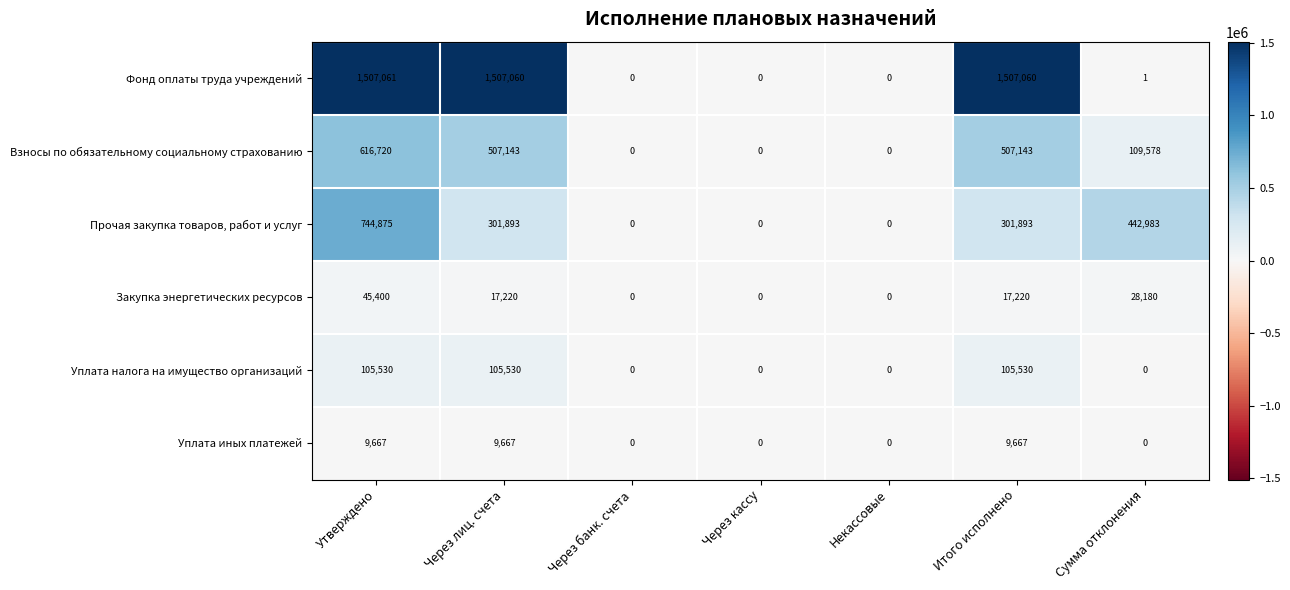

Between Некассовые and Сумма отклонения, which series saw the biggest shift?

Прочая закупка товаров, работ и услуг